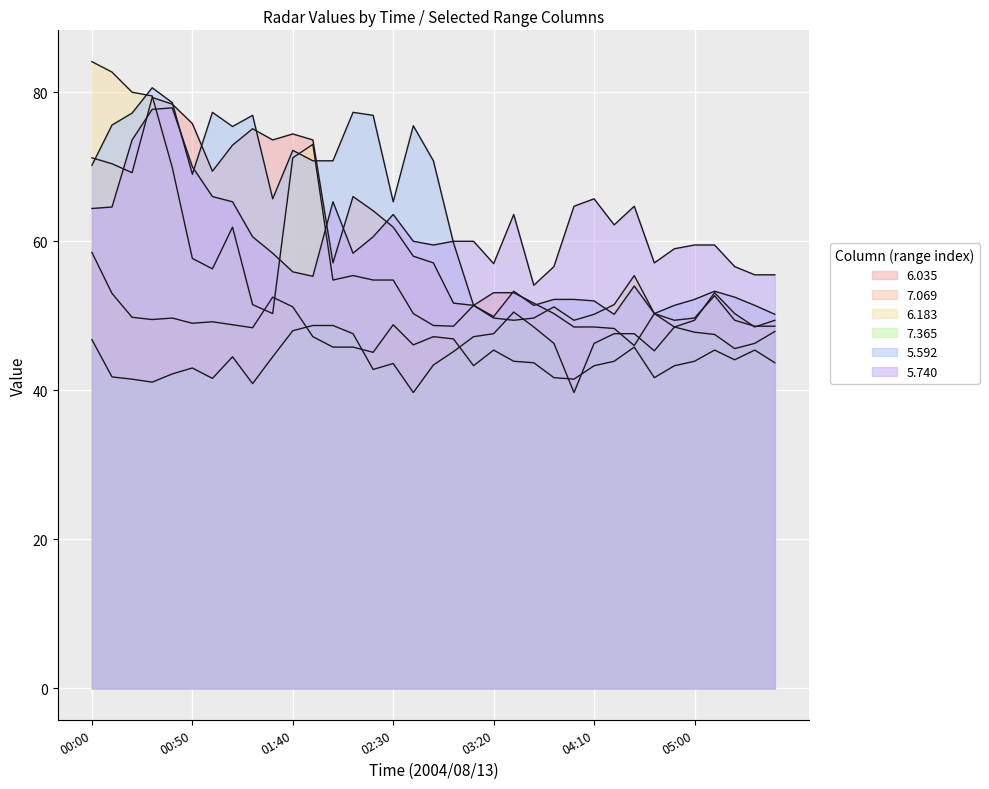

Which label corresponds to the largest value in the chart?

00:00